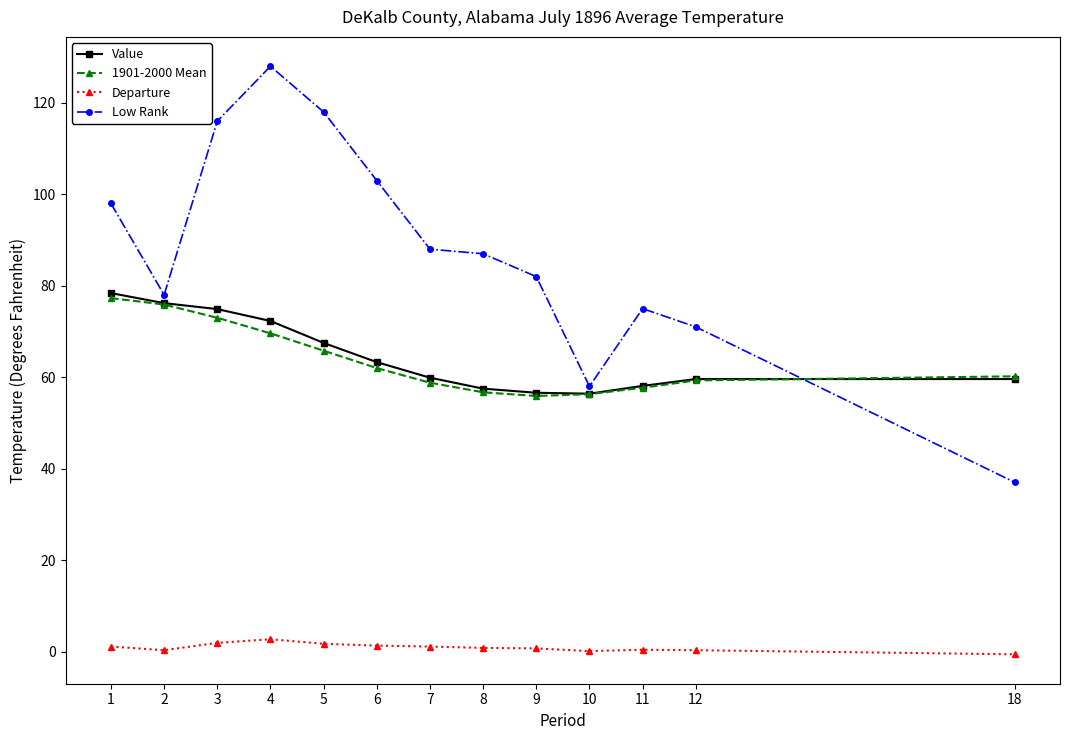

Does the chart display data point markers on the line(s)?

Yes